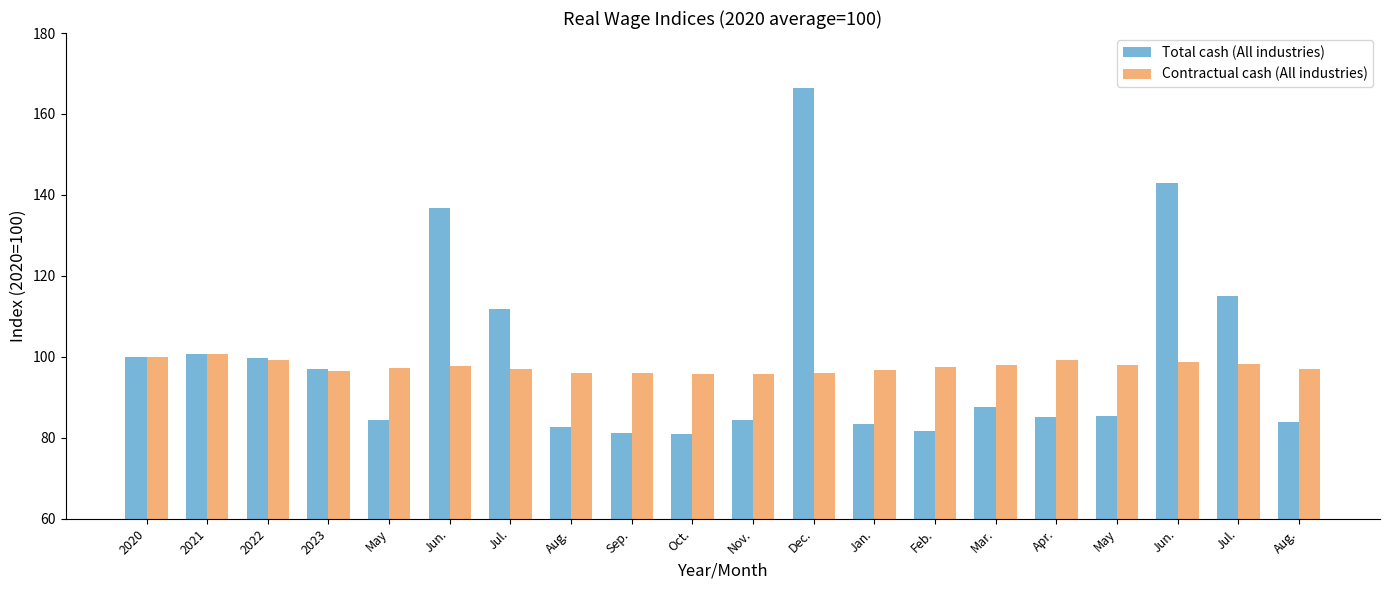

Rank the series by their maximum value, from highest to lowest.

Total cash (All industries), Contractual cash (All industries)